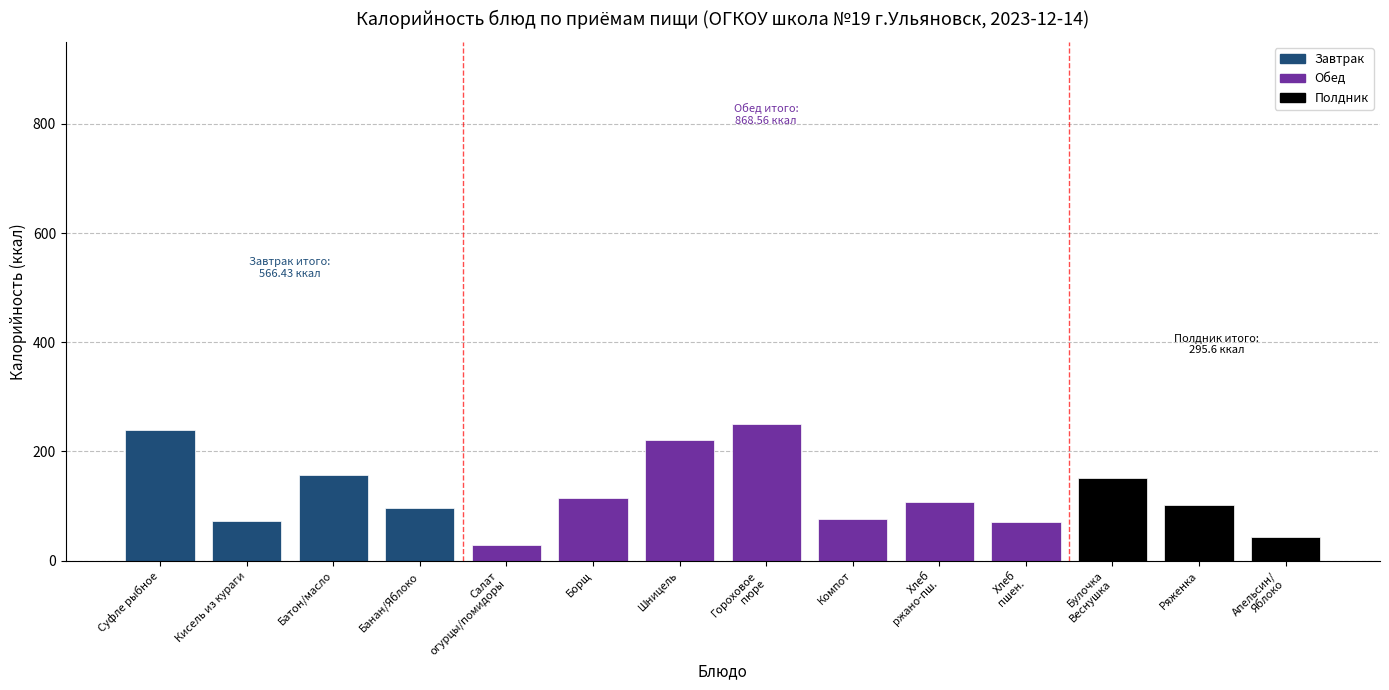

What is the smallest value displayed?

28.1